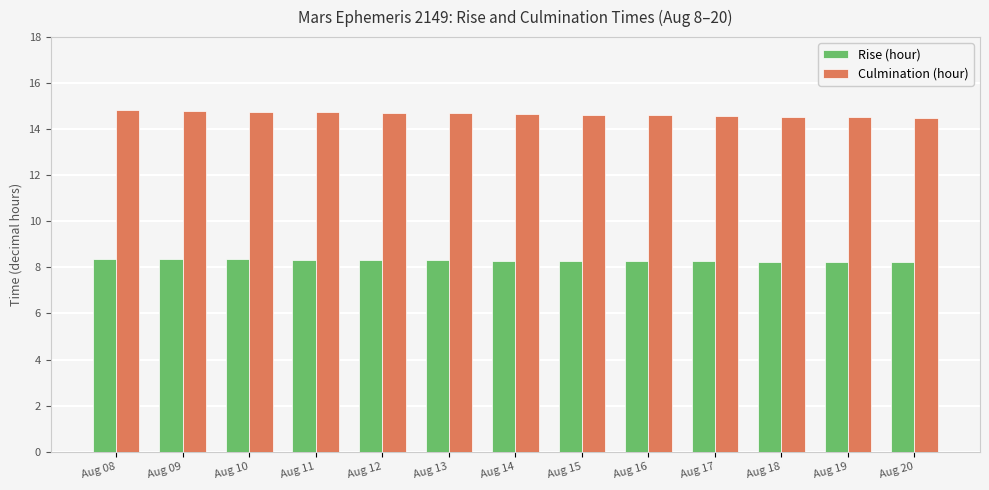

What is the lowest value of the Rise (hour) series?

8.2